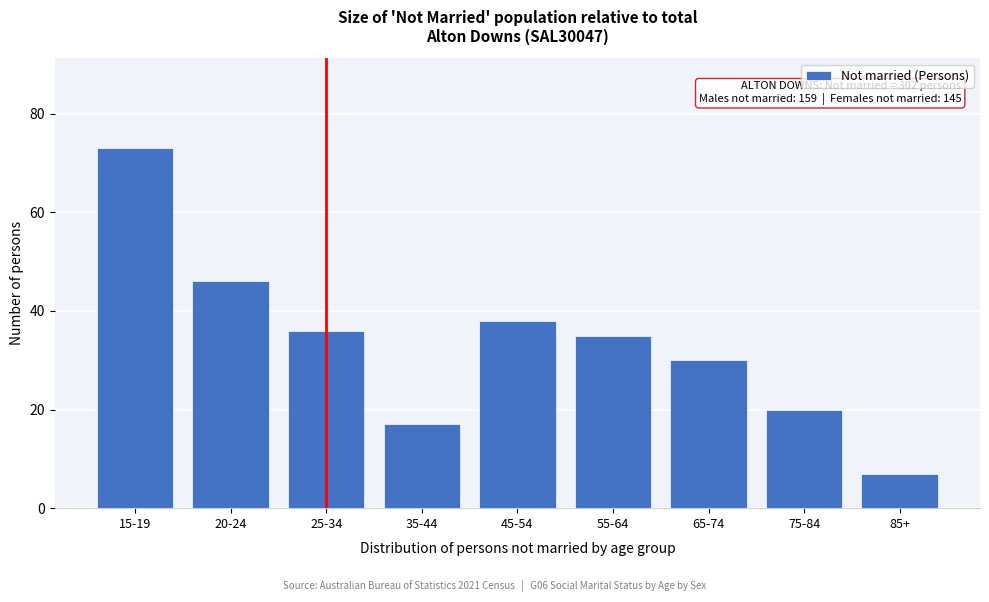

Reading right to left, transcribe all the data shown in this chart.

85+=7	75-84=20	65-74=30	55-64=35	45-54=38	35-44=17	25-34=36	20-24=46	15-19=73